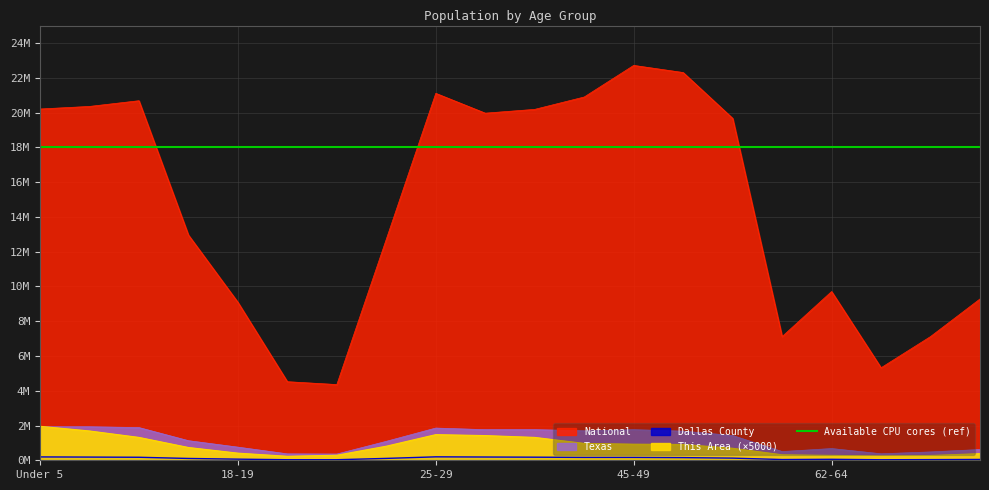

Which category has the lowest value across all series?

65-66